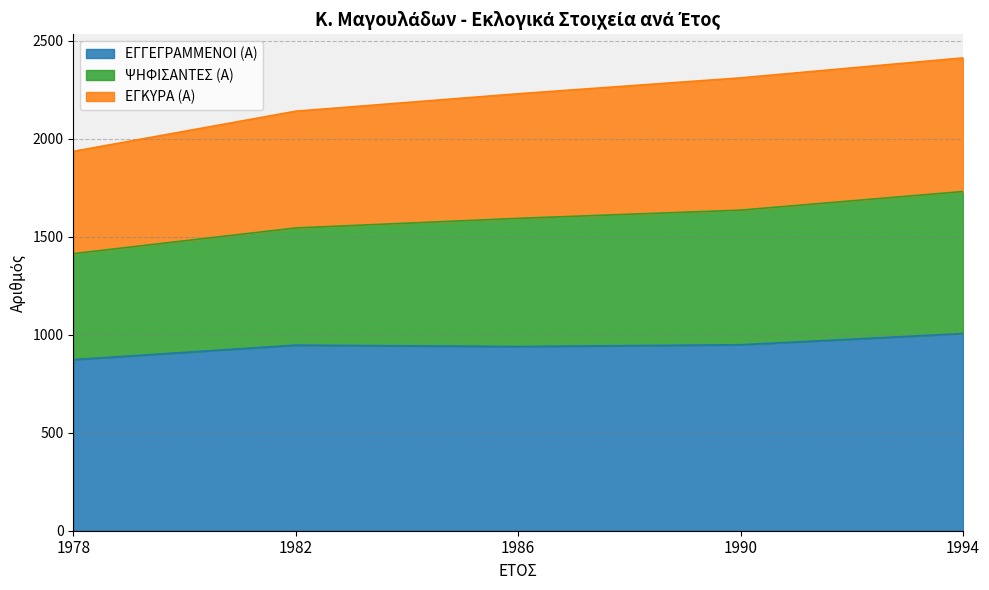

Which category has the lowest value across all series?

1978